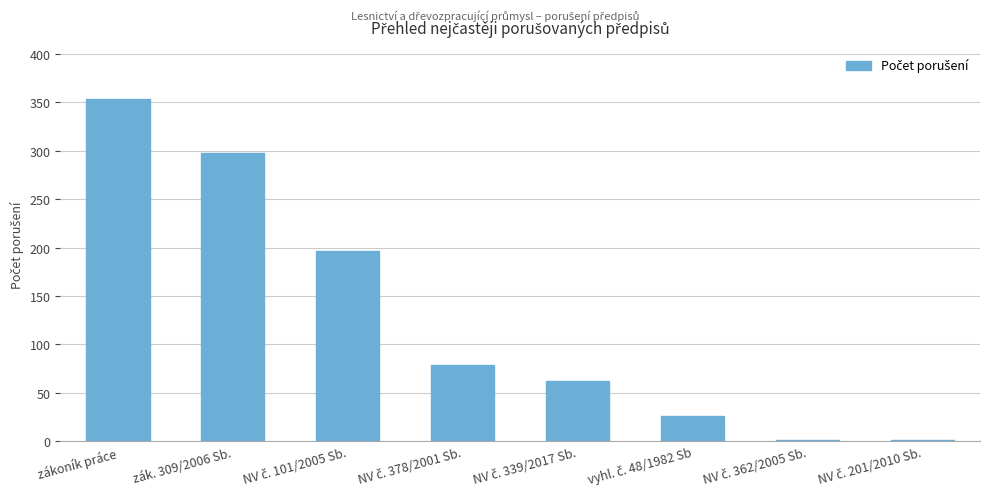

What value does the data have at zákoník práce?

354